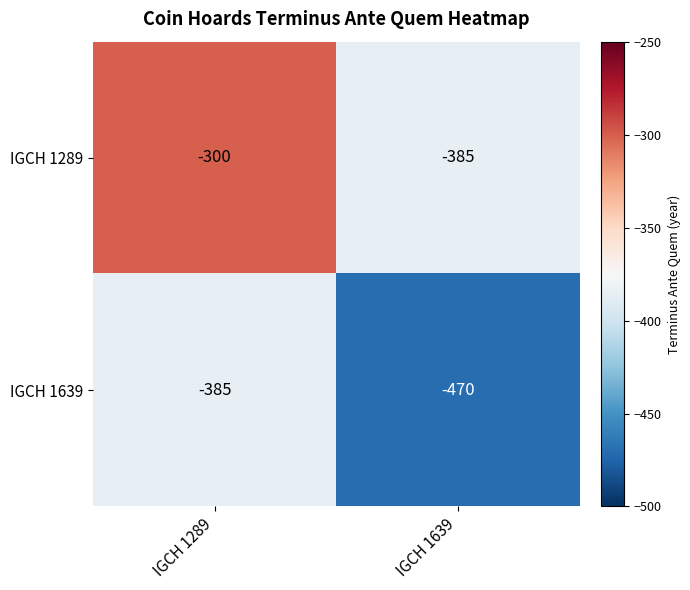

Reading right to left, extract all data points from this chart.

IGCH 1289: IGCH 1639=-385	IGCH 1289=-300
IGCH 1639: IGCH 1639=-470	IGCH 1289=-385